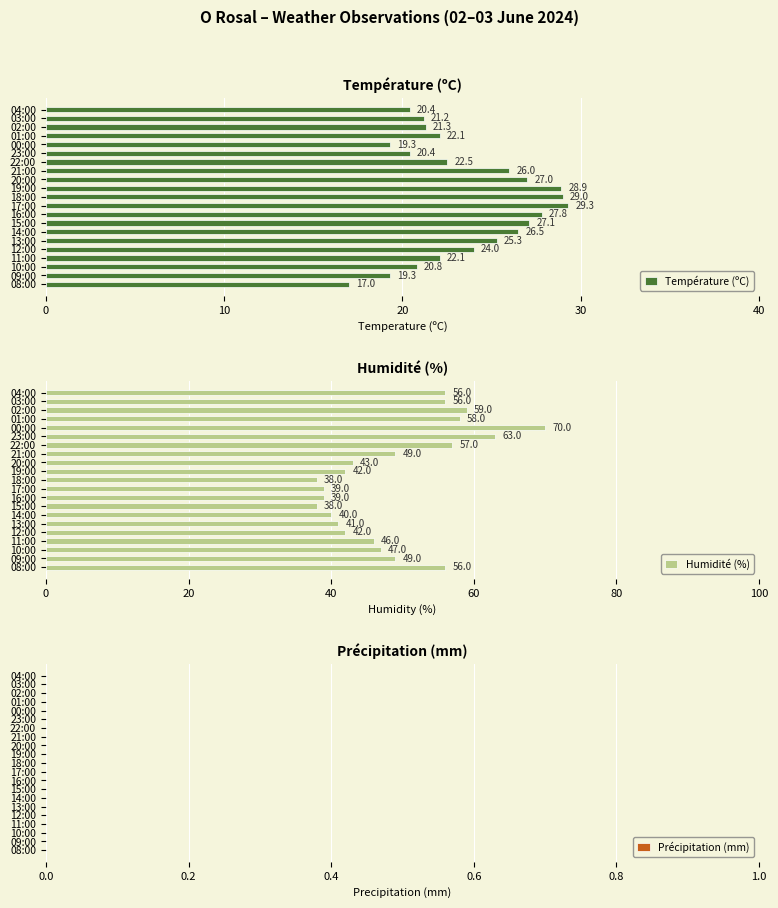

What is the difference between the maximum and minimum values in the Température (ºC) series?

12.3